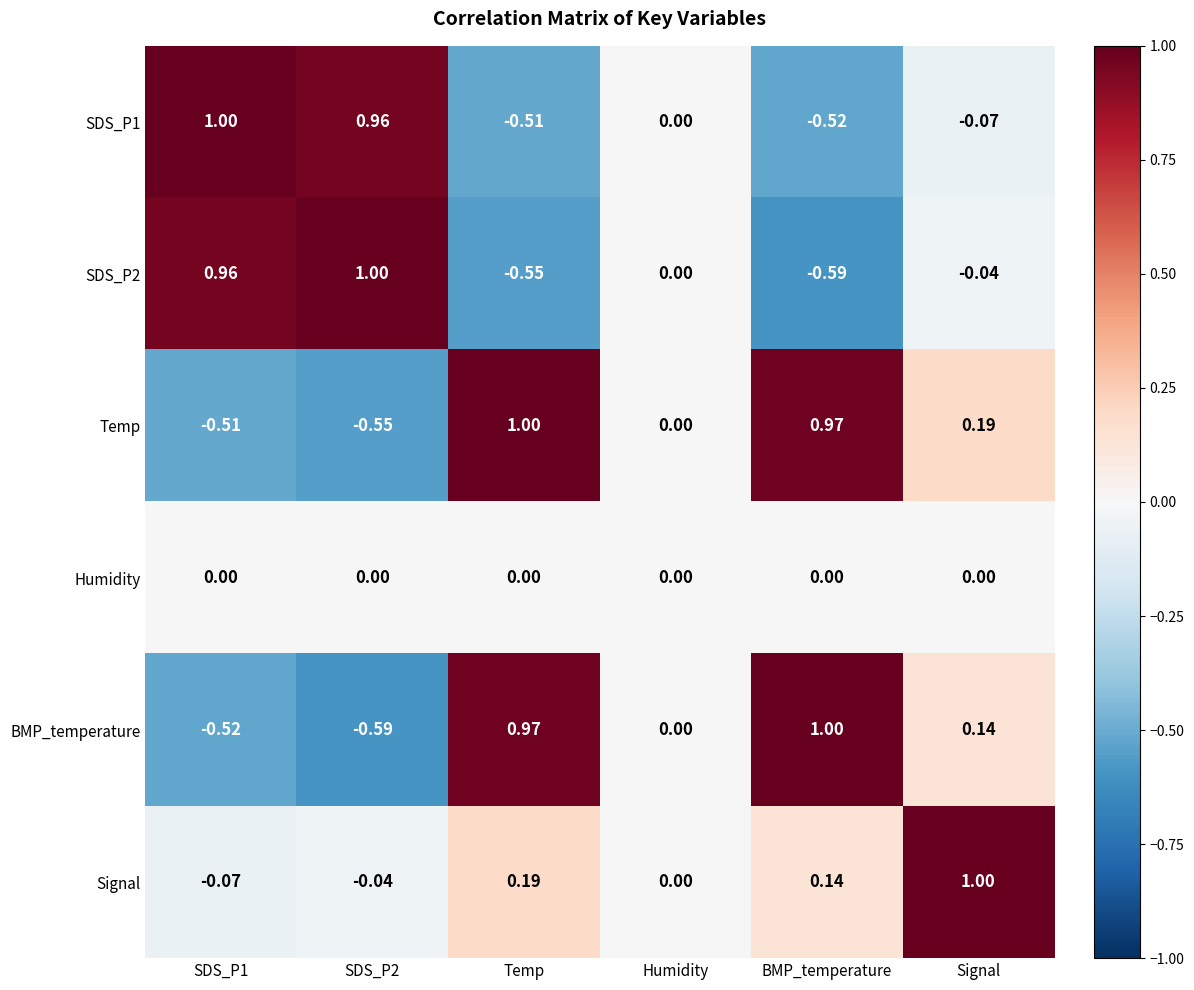

How many data points does each series have?

6